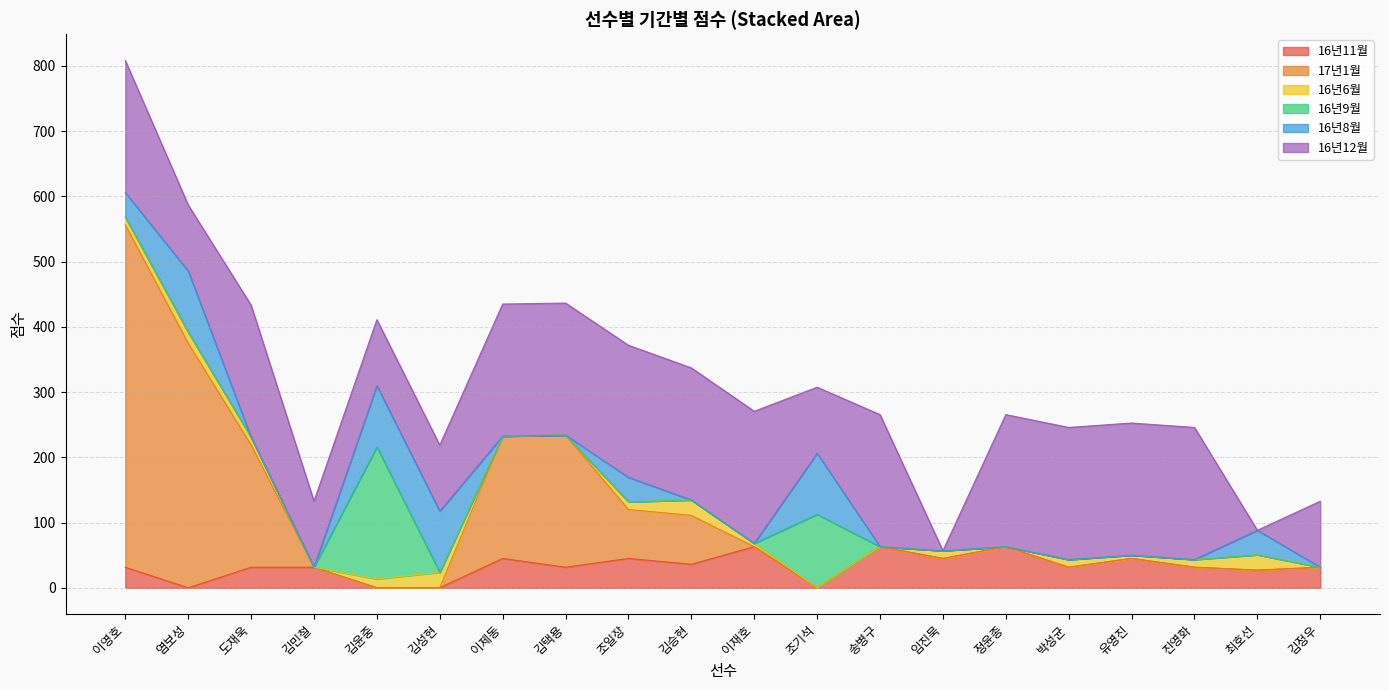

Which label corresponds to the largest value in the chart?

이영호